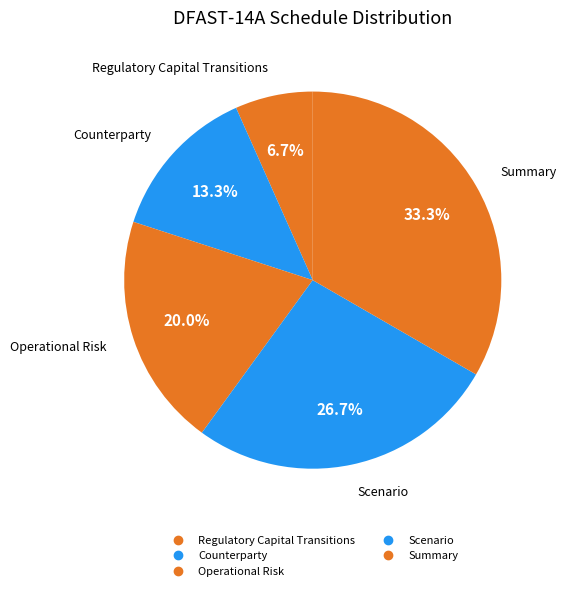

Is there any slice that represents more than half of the pie?

No